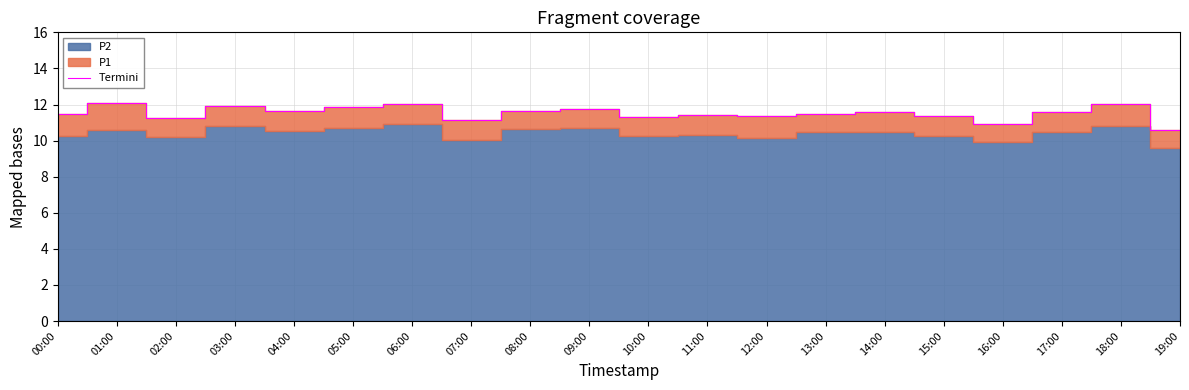

Count the number of categories in the chart.

20